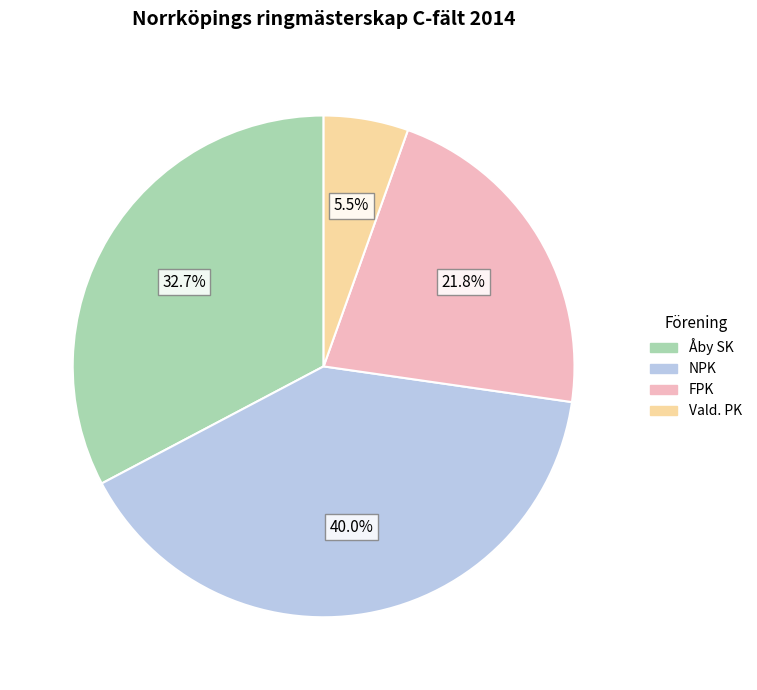

Does Vald. PK account for over 50% of the chart?

No